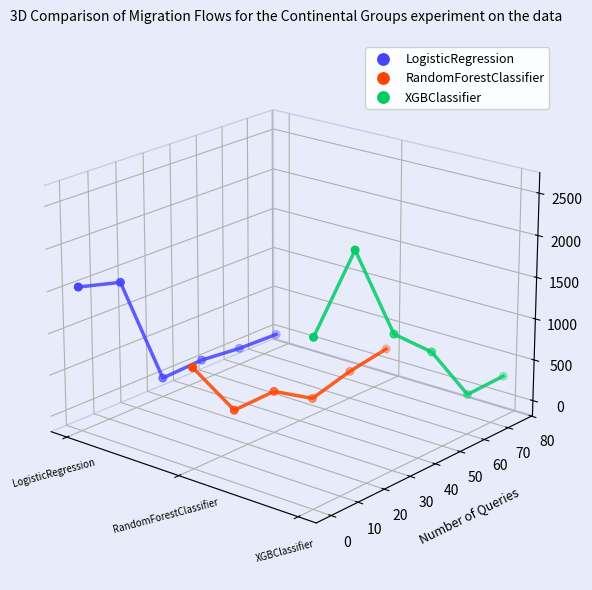

Which series reaches the minimum Y coordinate?

RandomForestClassifier